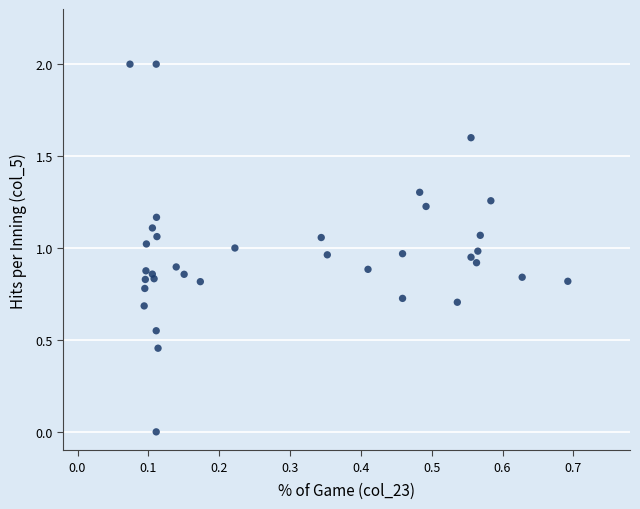

What is the range of Y values (max minus min)?

2.0